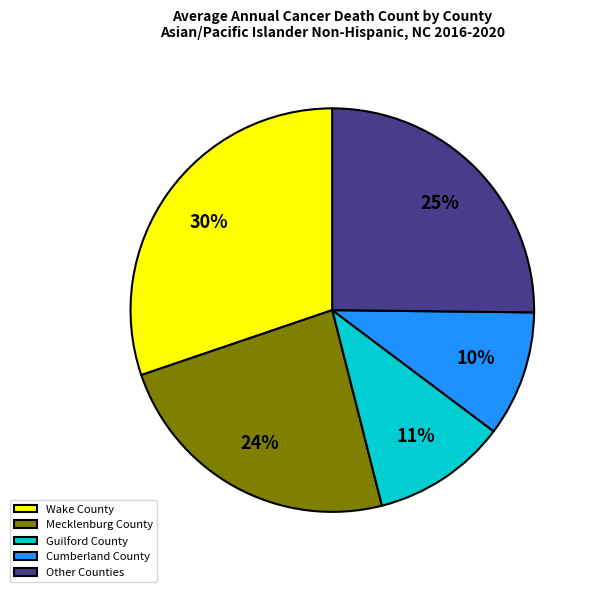

Count the number of slices in the pie.

5